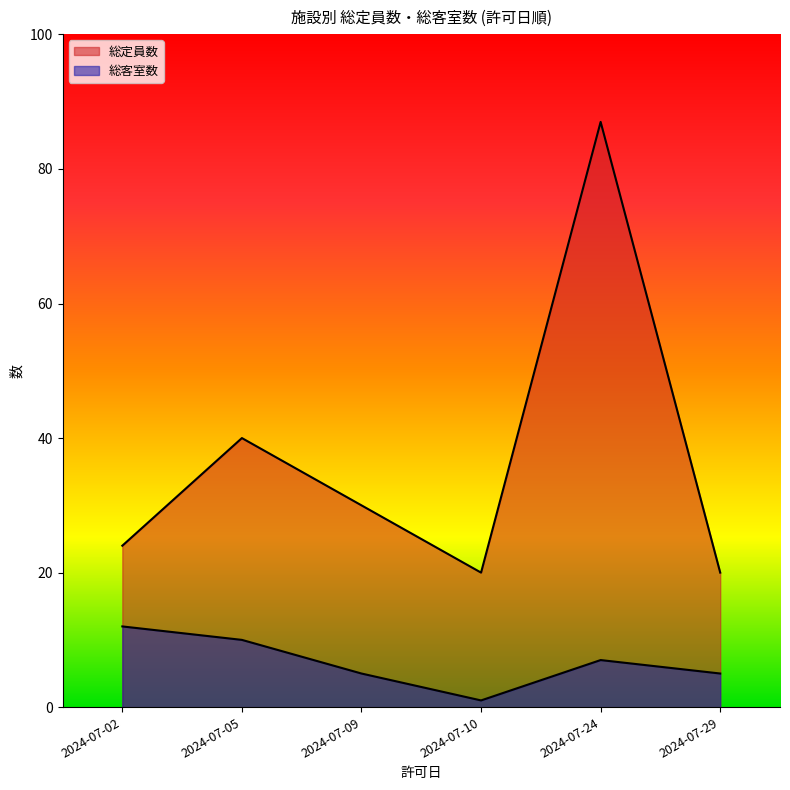

Is it true that 総客室数 equals 7 at 2024-07-24?

True